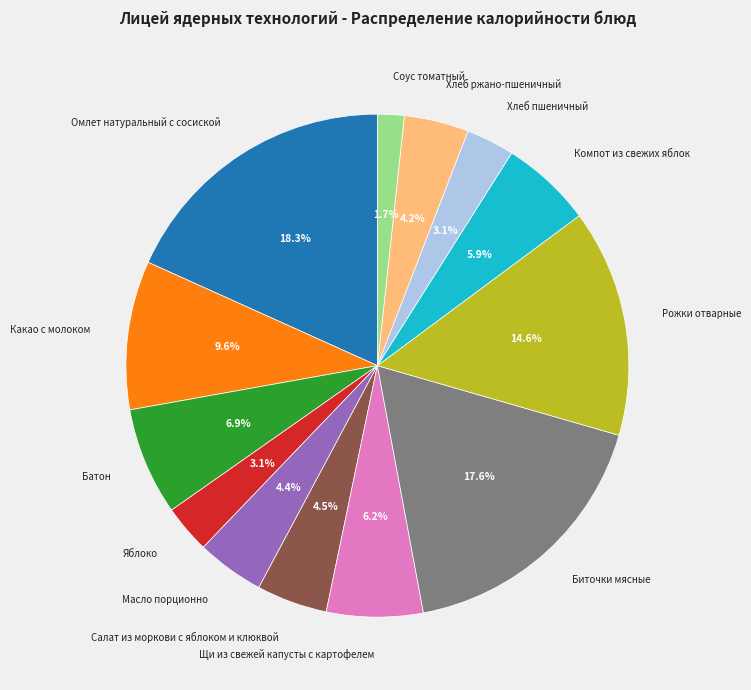

To the nearest percent, what is the difference between the Биточки мясные and Компот из свежих яблок slice percentages?

12%